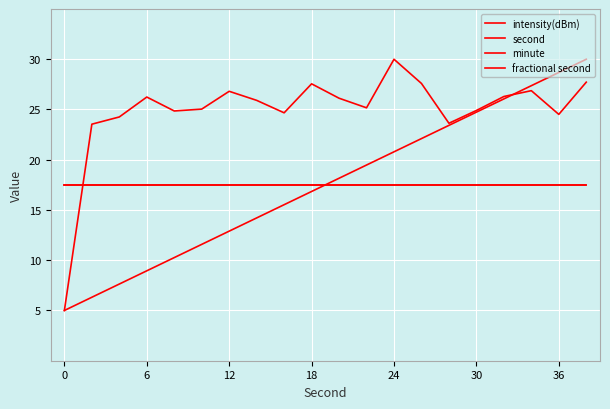

After their last crossing, which series has the higher values: second or intensity(dBm)?

second